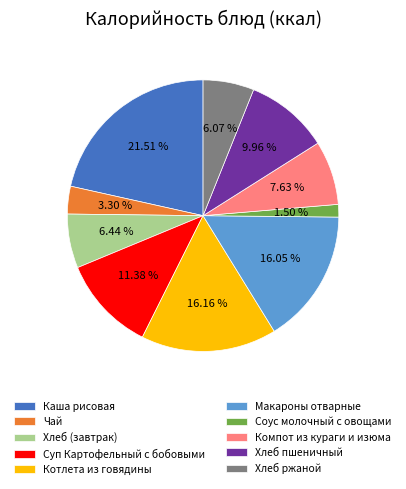

What is the largest slice in the pie chart?

Каша рисовая